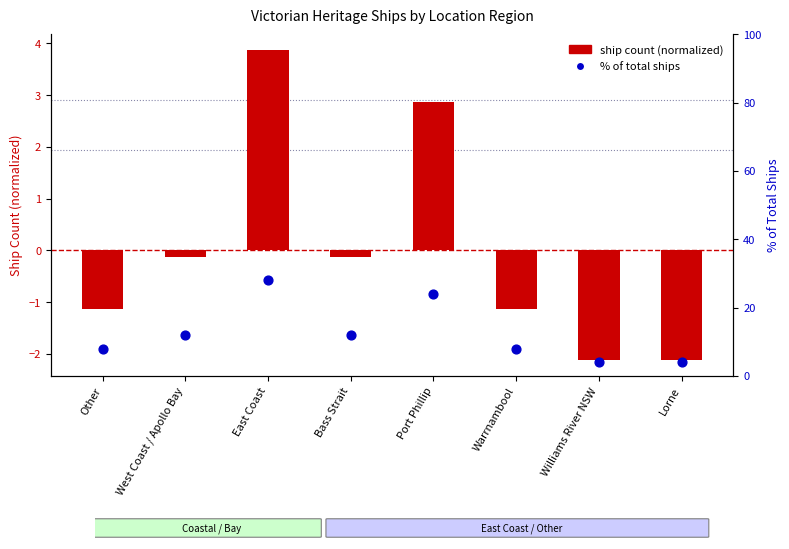

At which category is the sum across all series the highest?

East Coast